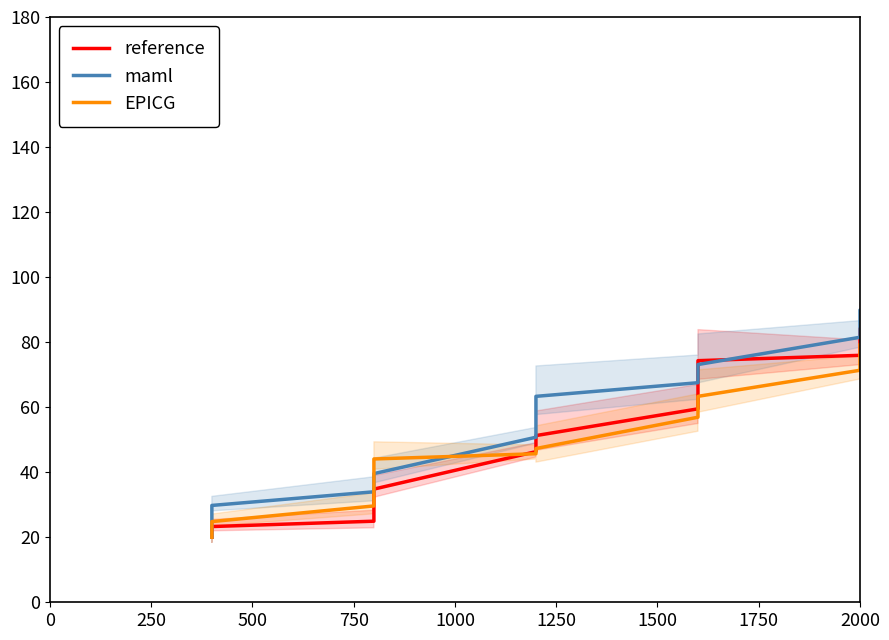

Does the chart have visible grid lines?

No